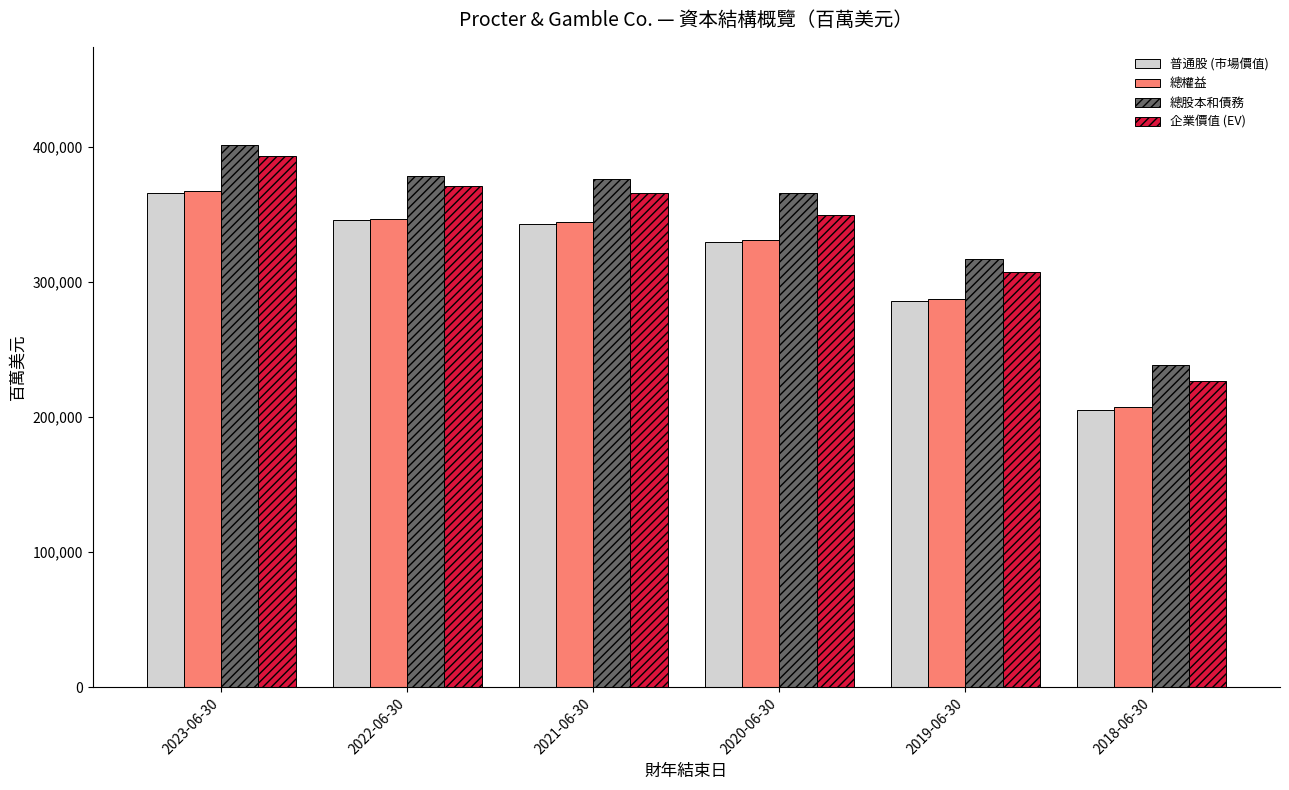

The value of 總權益 at 2019-06-30 is 59522. True or false?

False